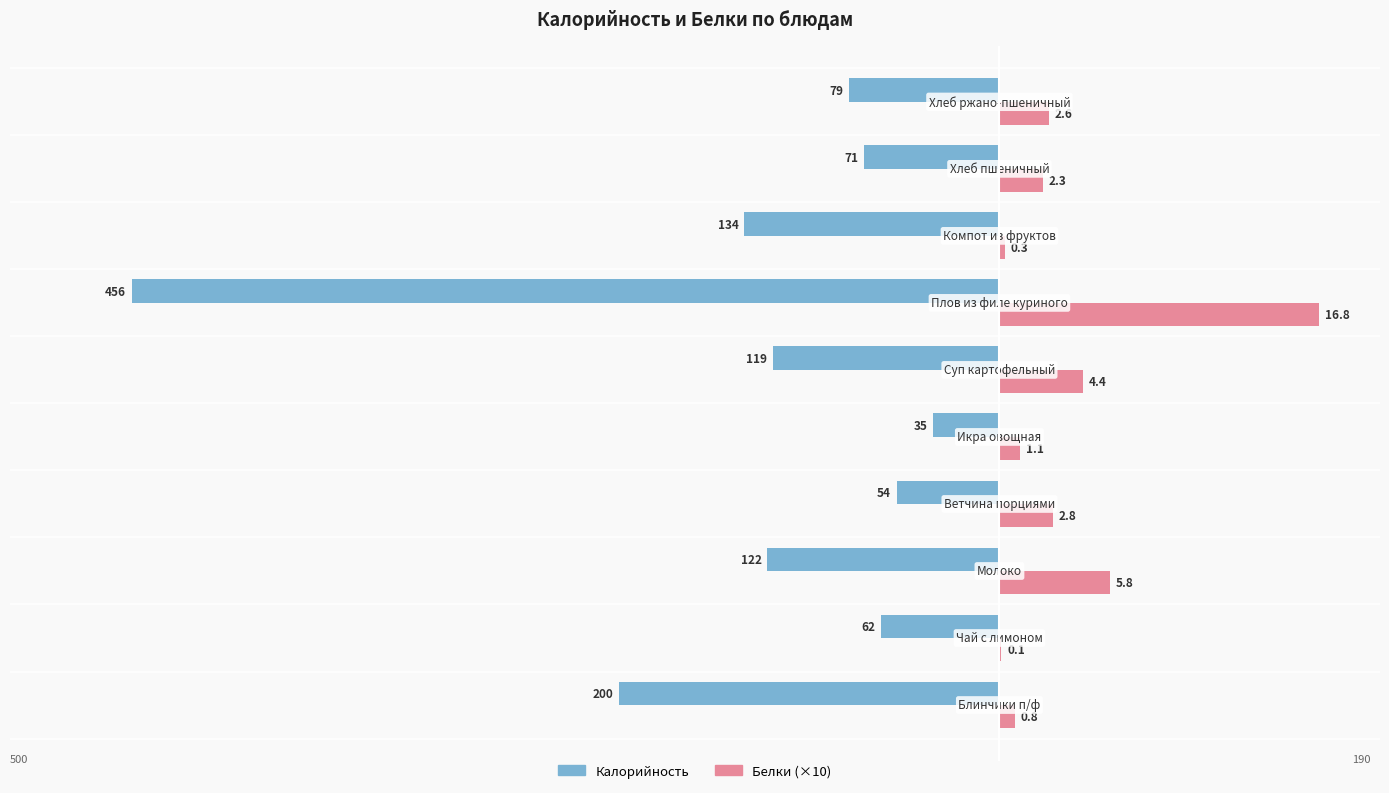

What are all the series names shown in the legend?

Калорийность, Белки (×10)